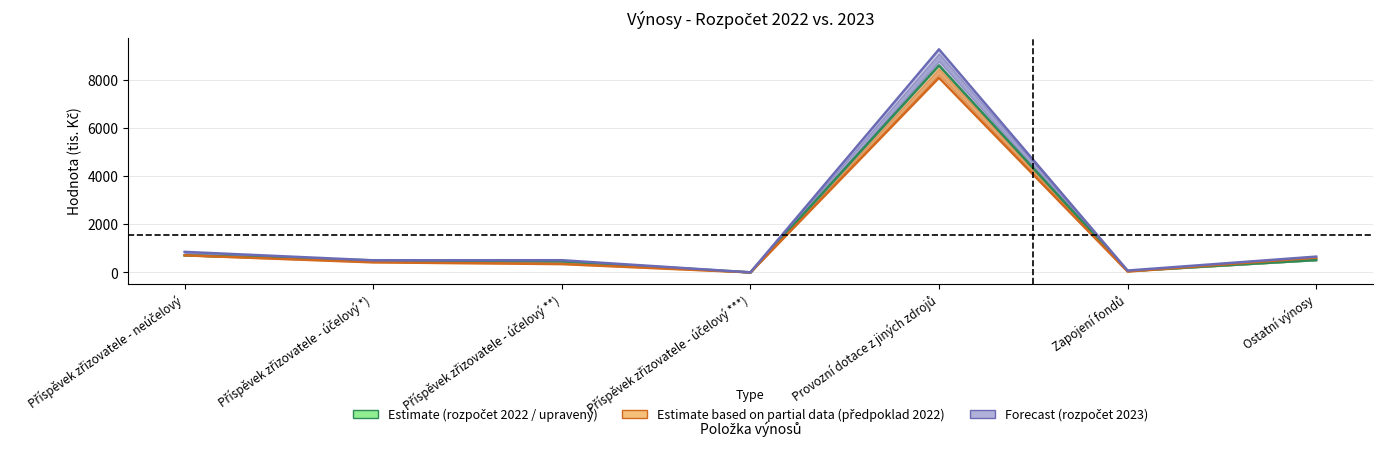

The Rozpočet roku 2022 (střed) series shows 6 at Příspěvek zřizovatele - účelový ***). True or false?

False